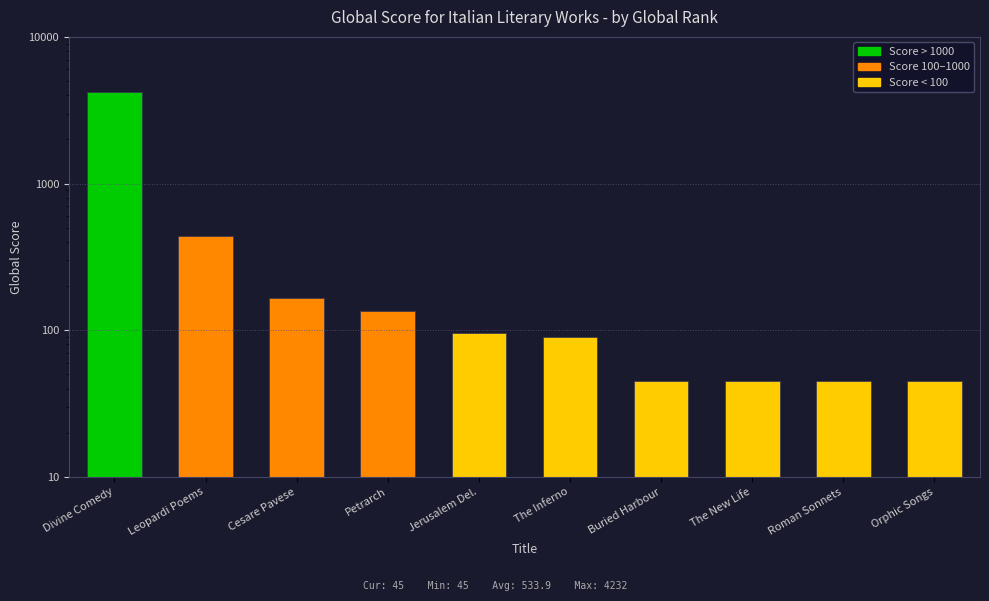

Between Leopardi Poems and Buried Harbour, which is larger?

Leopardi Poems